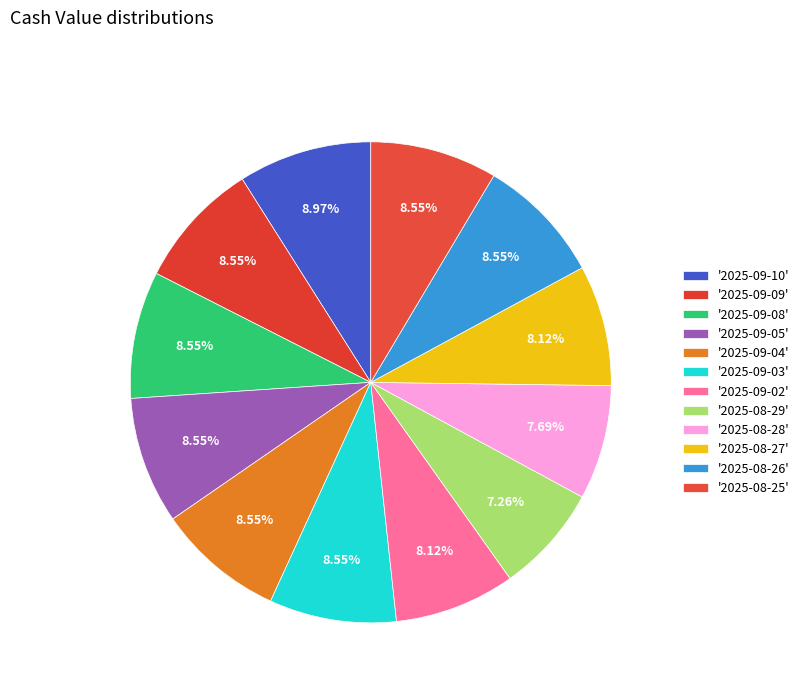

Which category has the smallest portion of the pie?

2025-08-29